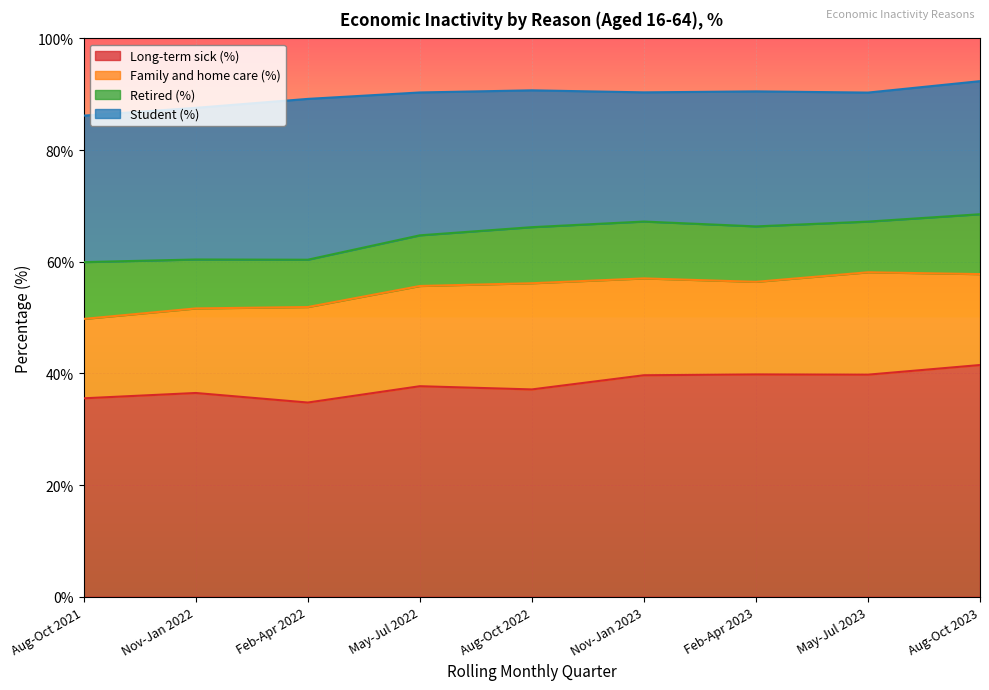

Does the chart display data point markers on the line(s)?

No